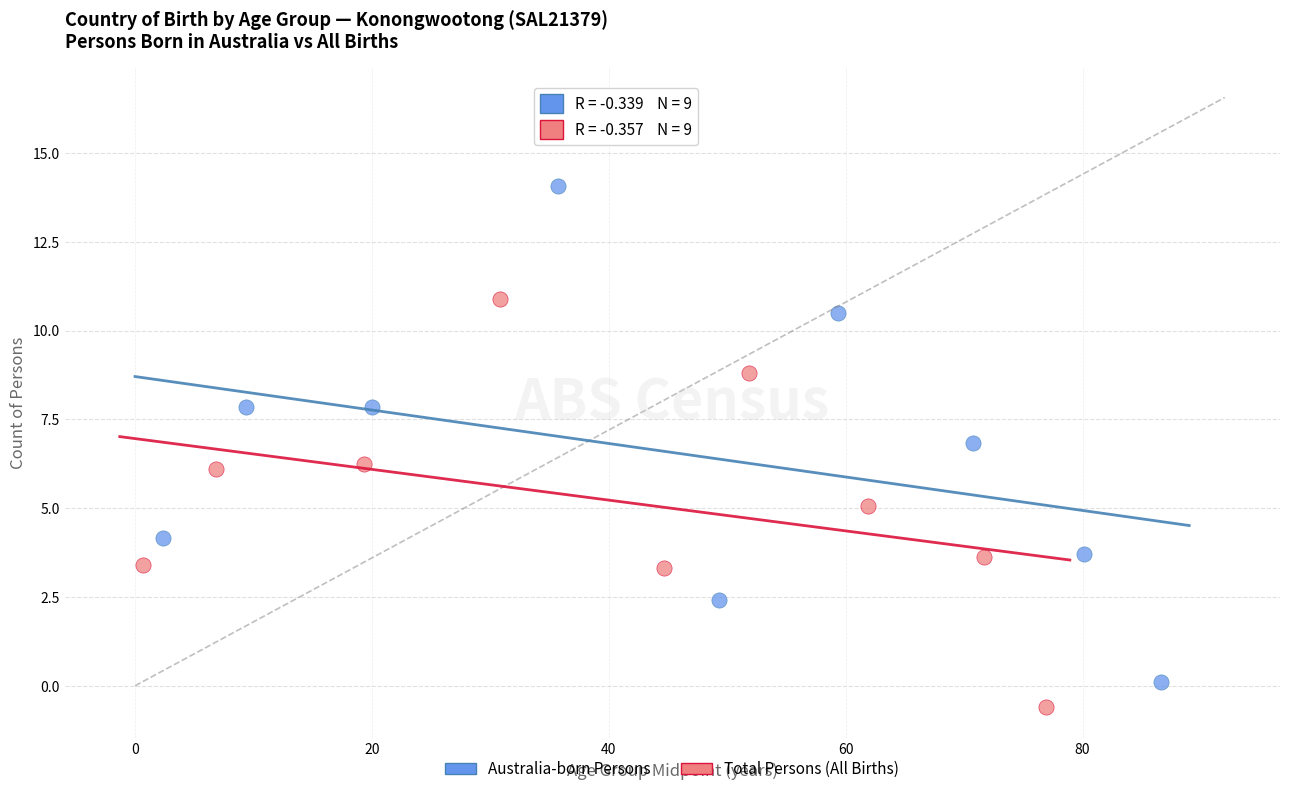

Which series reaches the maximum Y coordinate?

Australia-born Persons